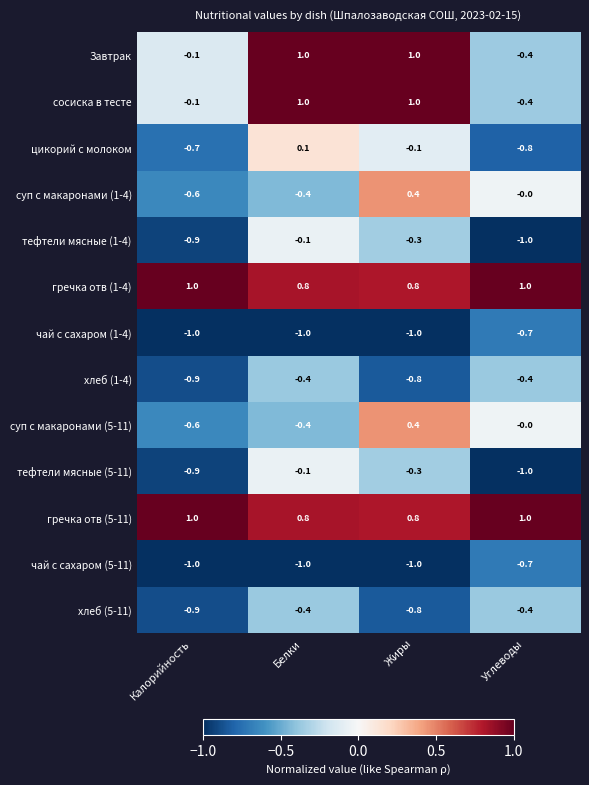

What is the spread (max minus min) of values at Калорийность?

2.0